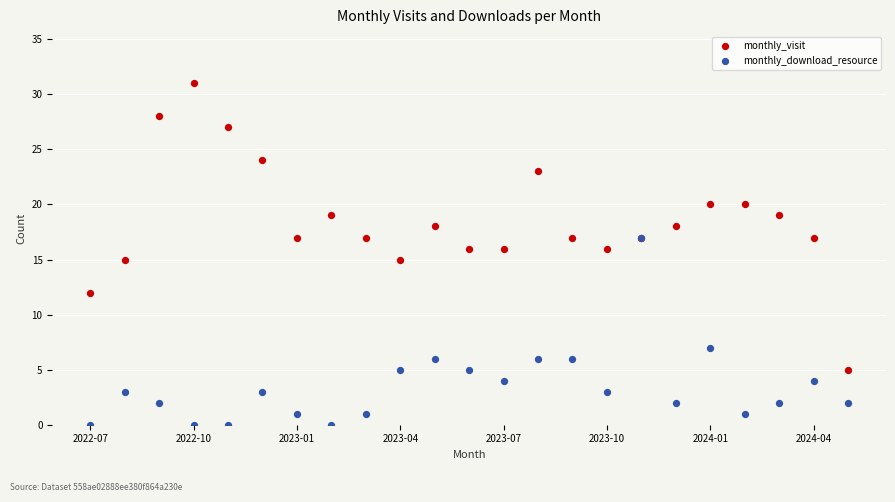

What are all the series names shown in the legend?

monthly_visit, monthly_download_resource